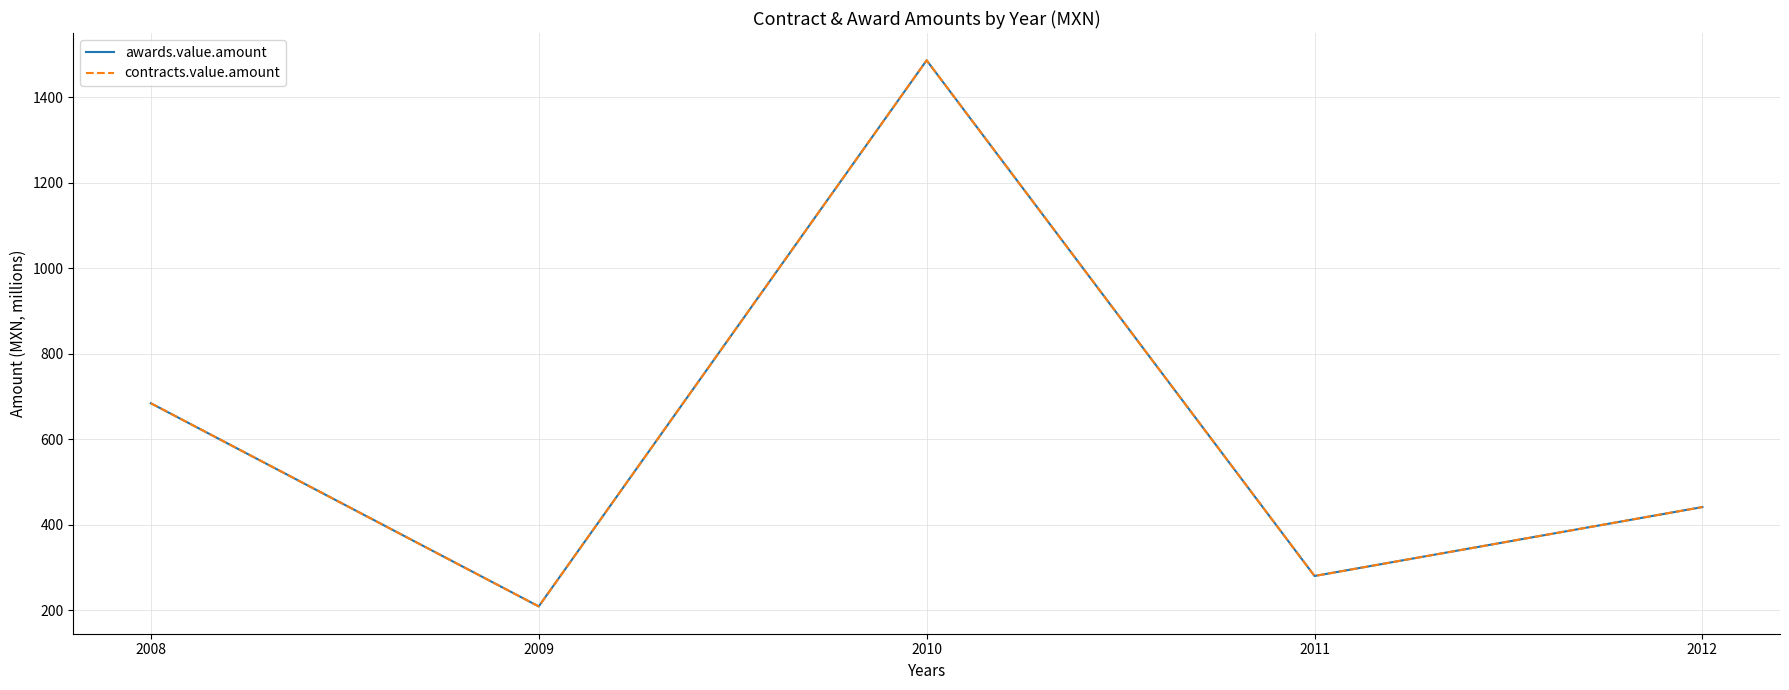

What is the value of the awards.value.amount point at the 1st from the left?

684.1